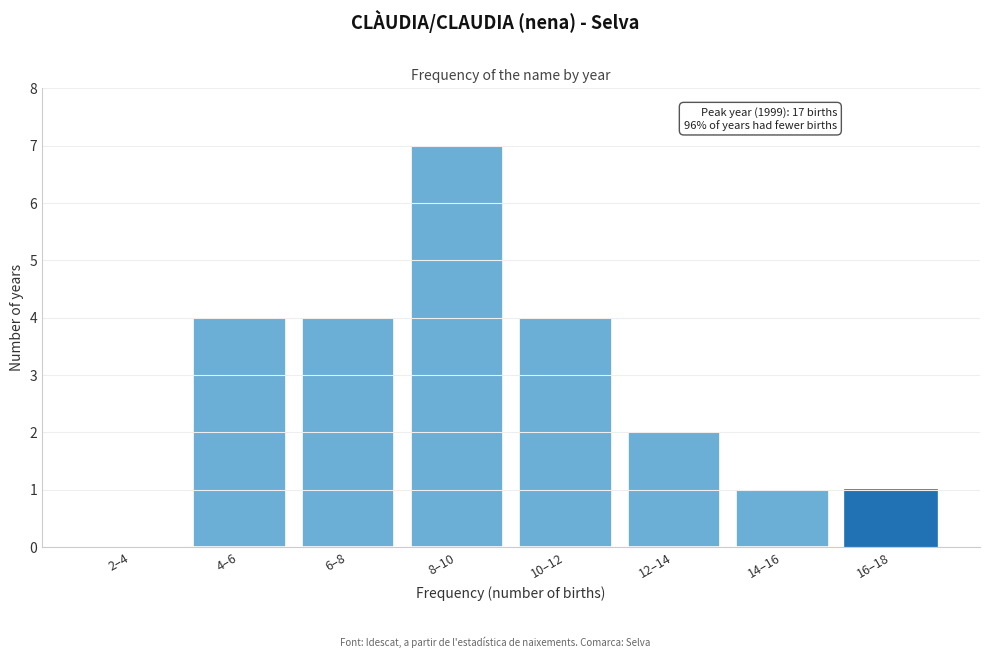

Reading left to right, transcribe all the data shown in this chart.

2–4=0	4–6=4	6–8=4	8–10=7	10–12=4	12–14=2	14–16=1	16–18=1